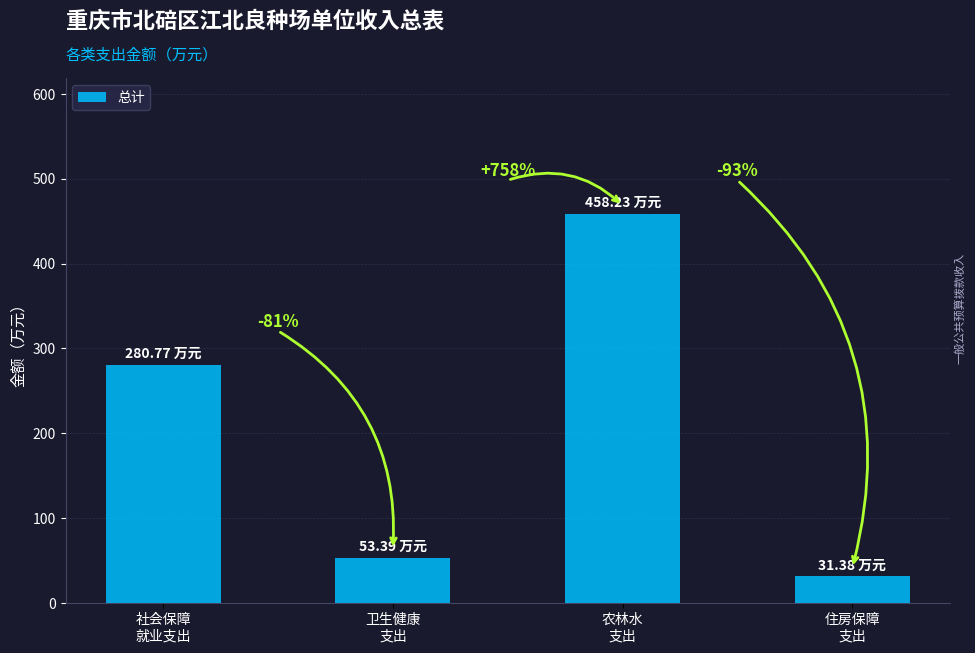

Are the bars grouped side by side (vs. stacked)?

No